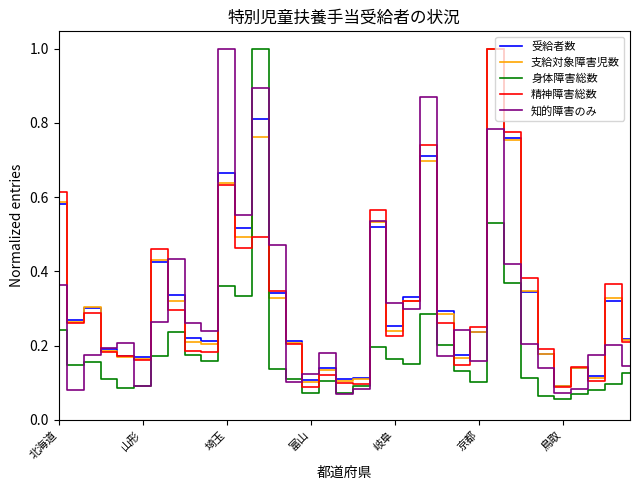

How many times do 受給者数 and 身体障害総数 cross each other?

2